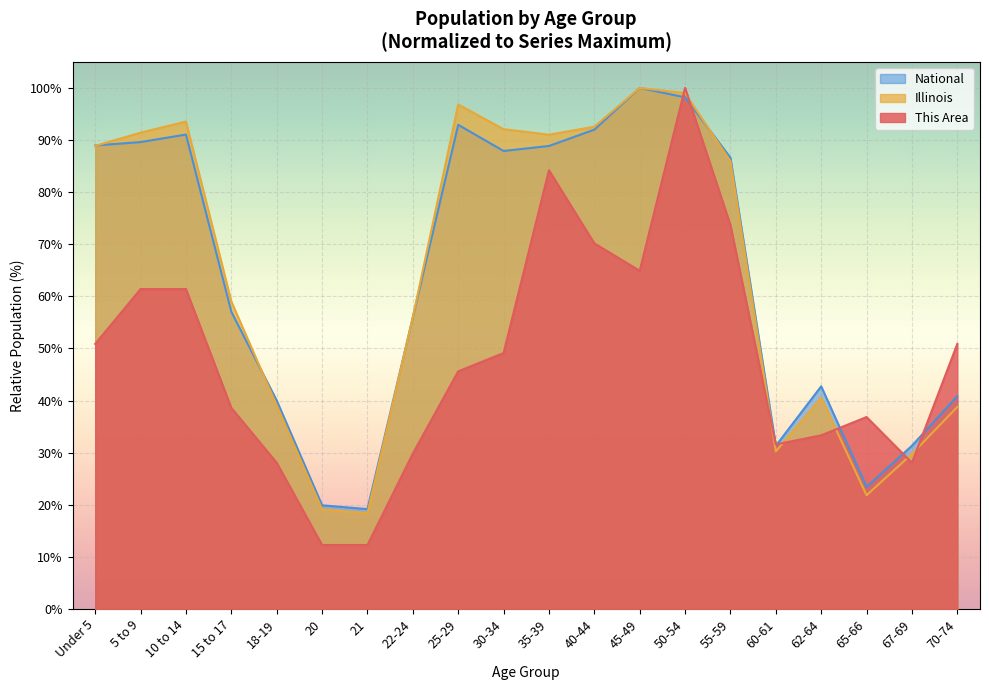

The value of Illinois at 25-29 is 96.8. True or false?

True